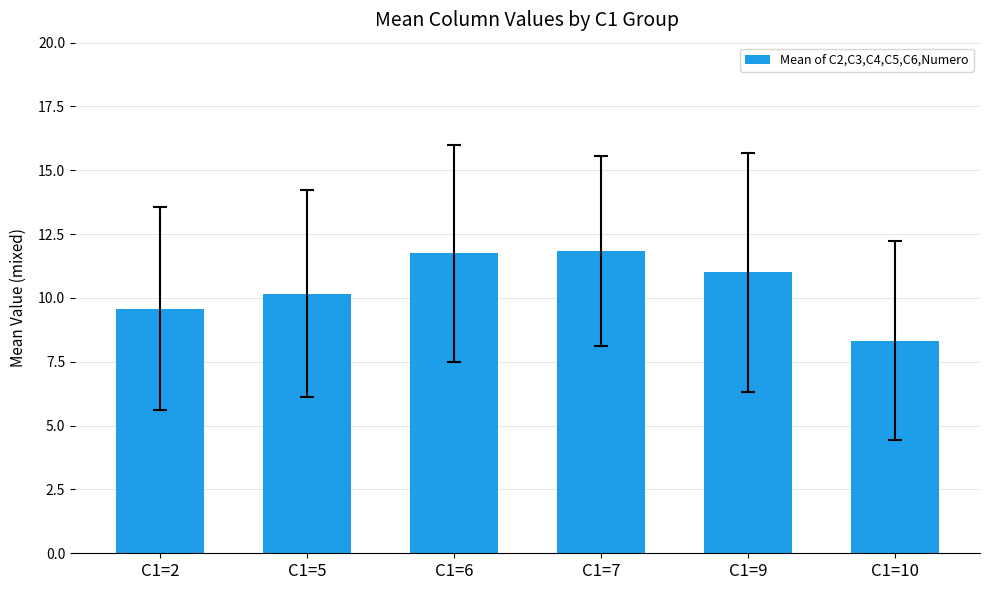

How many bars are there in total?

6